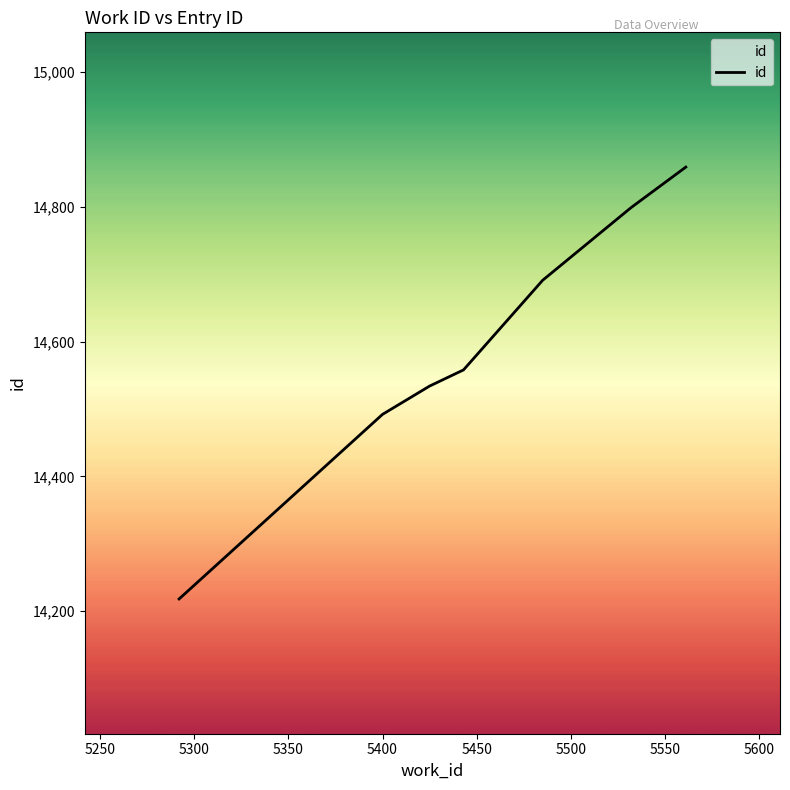

What is the average value?

14593